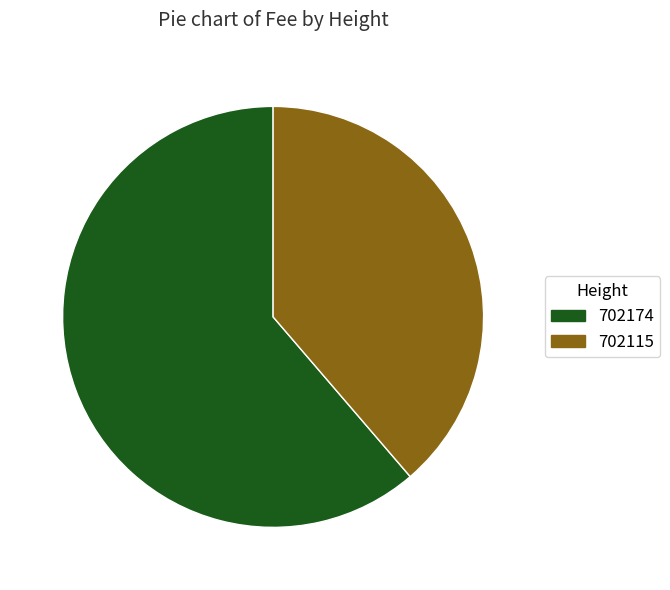

Is the sum of 702115 and 702174 greater than half?

Yes